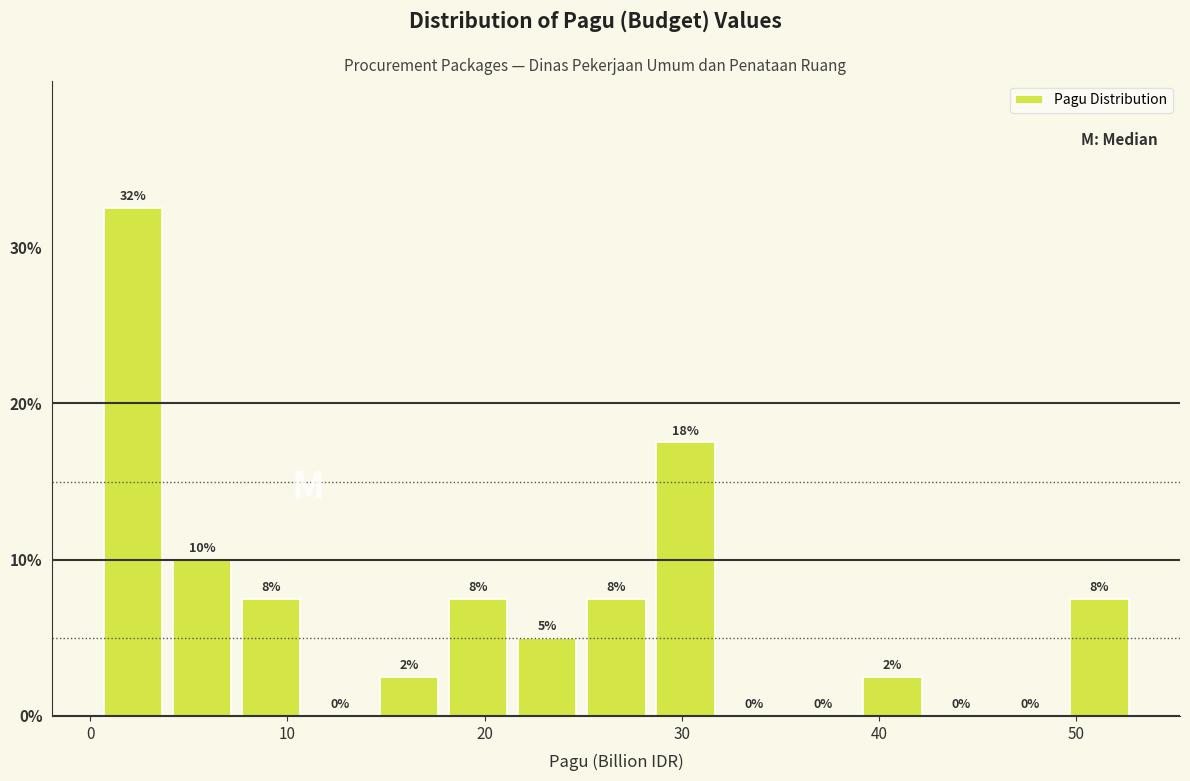

Read against the x-axis, roughly where is the centre of the tallest bar?

2